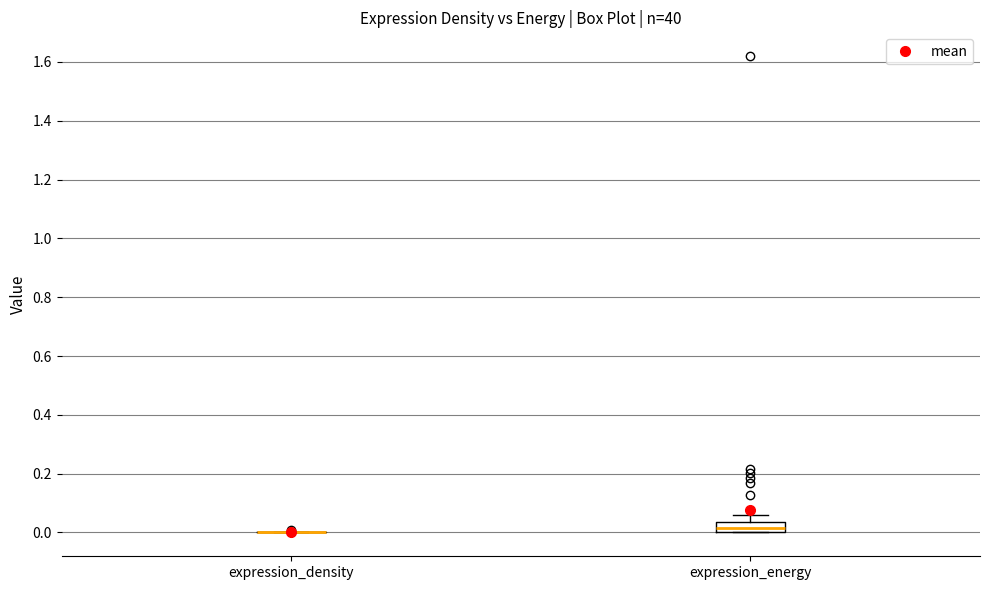

Reading left to right, transcribe this box plot: for each box, give where its median line is, the range the box spans, and where its two whiskers end, as read against the y-axis. The values are not printed on the chart, so give them approximately, as read against the axis.

expression_density: box collapsed to a line at 0.00, whiskers 0.00 to 0.00
expression_energy: median 0.02, box 0.00 to 0.04, whiskers 0.00 to 0.06